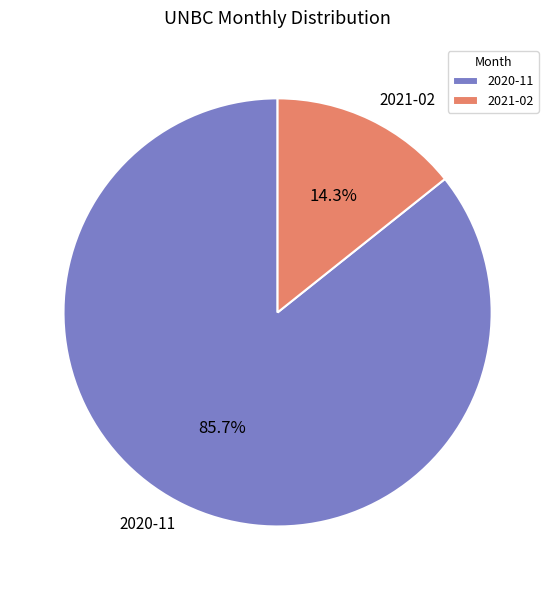

True or false: 2021-02 accounts for 14% of the total.

True